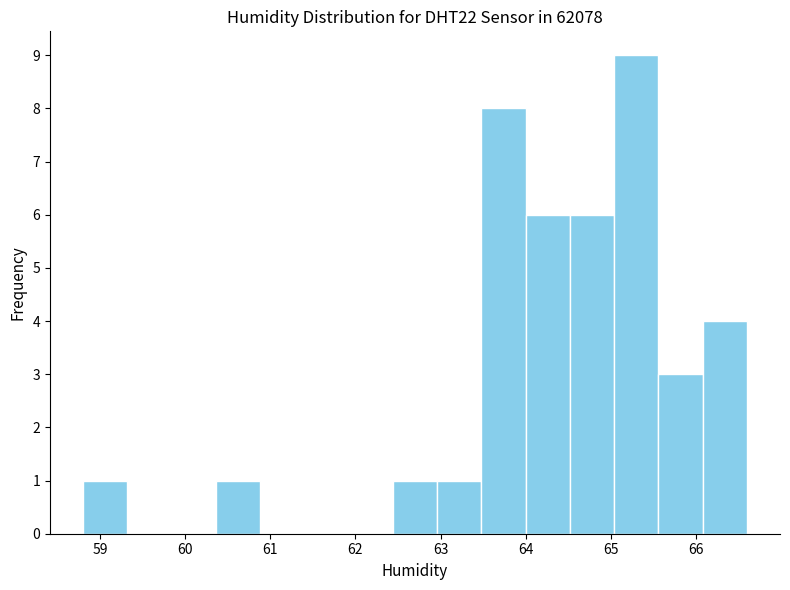

Reading left to right, transcribe this chart: for each bar, give the range it covers on the x-axis and its height. Neither the bar edges nor the heights are printed on the chart, so give them approximately, as read against the axes.

58.80 to 59.32: 1
59.32 to 59.84: 0
59.84 to 60.36: 0
60.36 to 60.88: 1
60.88 to 61.40: 0
61.40 to 61.92: 0
61.92 to 62.44: 0
62.44 to 62.96: 1
62.96 to 63.48: 1
63.48 to 64.00: 8
64.00 to 64.52: 6
64.52 to 65.04: 6
65.04 to 65.56: 9
65.56 to 66.08: 3
66.08 to 66.60: 4